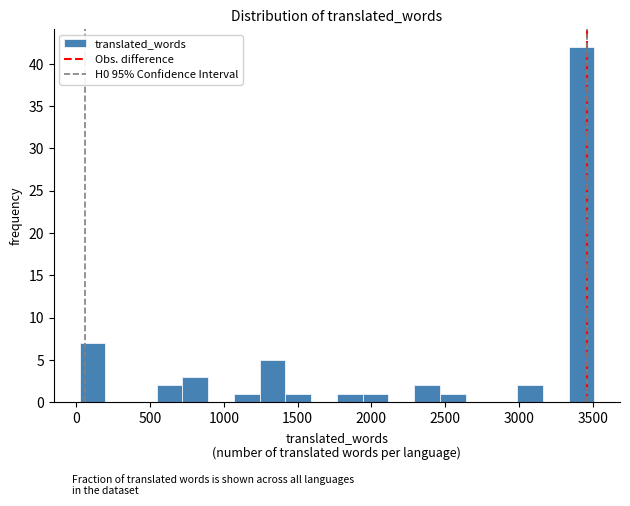

Read against the x-axis, roughly where is the centre of the tallest bar?

3400